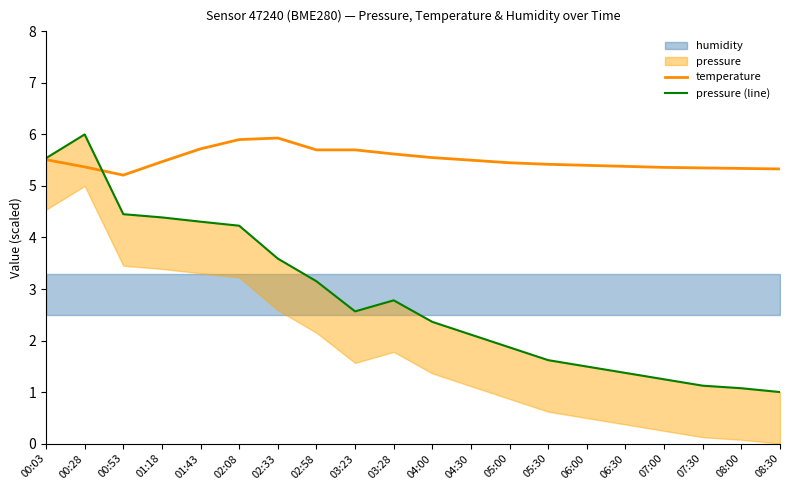

How many lines are shown in the chart?

2